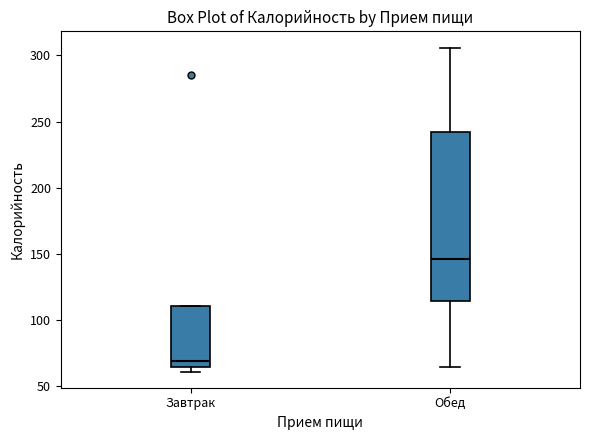

Comparing the boxes themselves (not the whiskers), which one is the tallest?

Обед